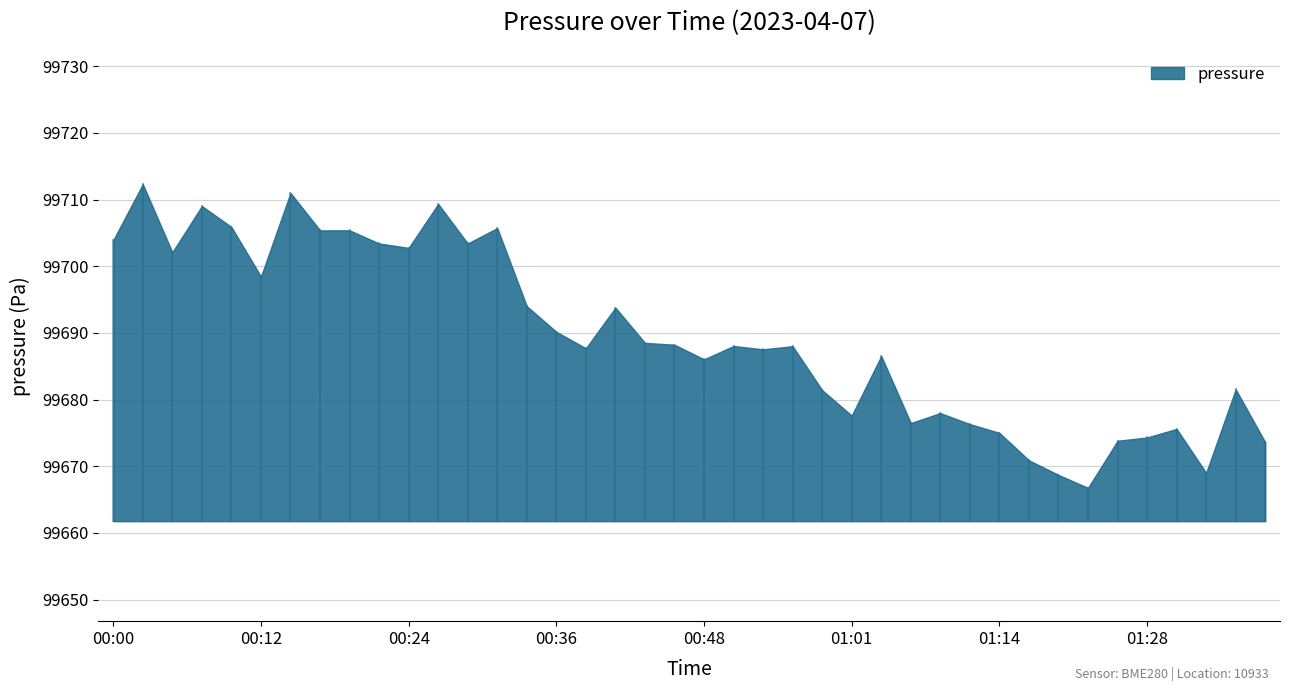

The value at 01:14 is 99675.0. True or false?

True